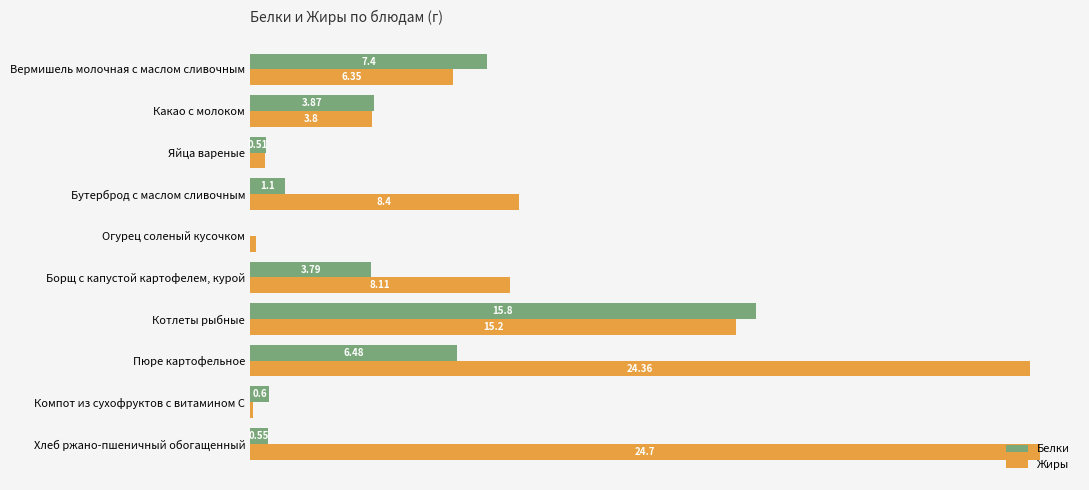

Which series has the largest total across all categories?

Жиры